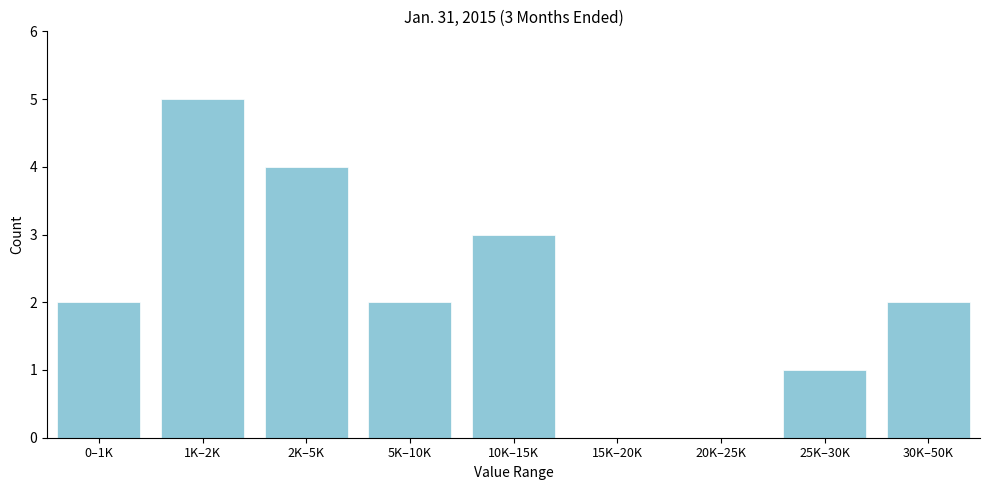

Reading left to right, extract all data points from this chart.

0–1K=2	1K–2K=5	2K–5K=4	5K–10K=2	10K–15K=3	15K–20K=0	20K–25K=0	25K–30K=1	30K–50K=2